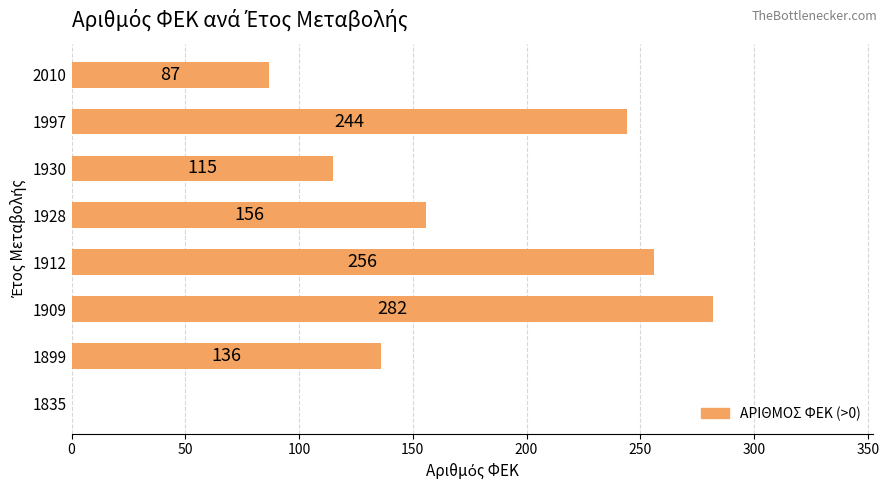

How many positive values are there?

7